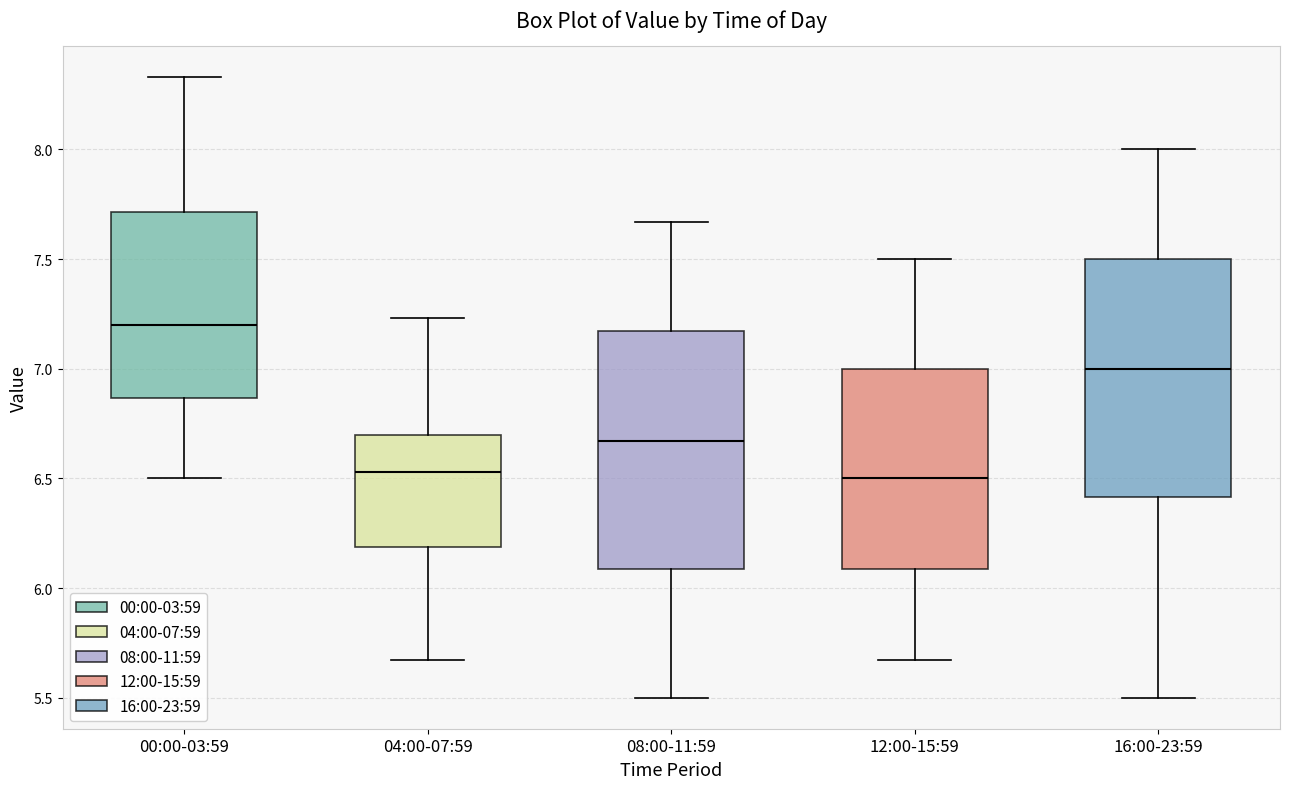

Where does the median line of the box for 16:00-23:59 sit on the y-axis? The values are not printed on the chart, so give them approximately, as read against the axis.

7.00